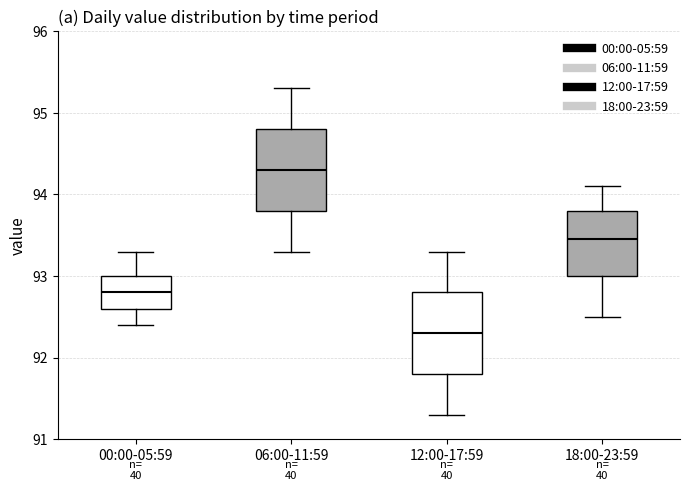

Where is the lower edge of the box for 18:00-23:59 on the y-axis? The values are not printed on the chart, so give them approximately, as read against the axis.

93.0